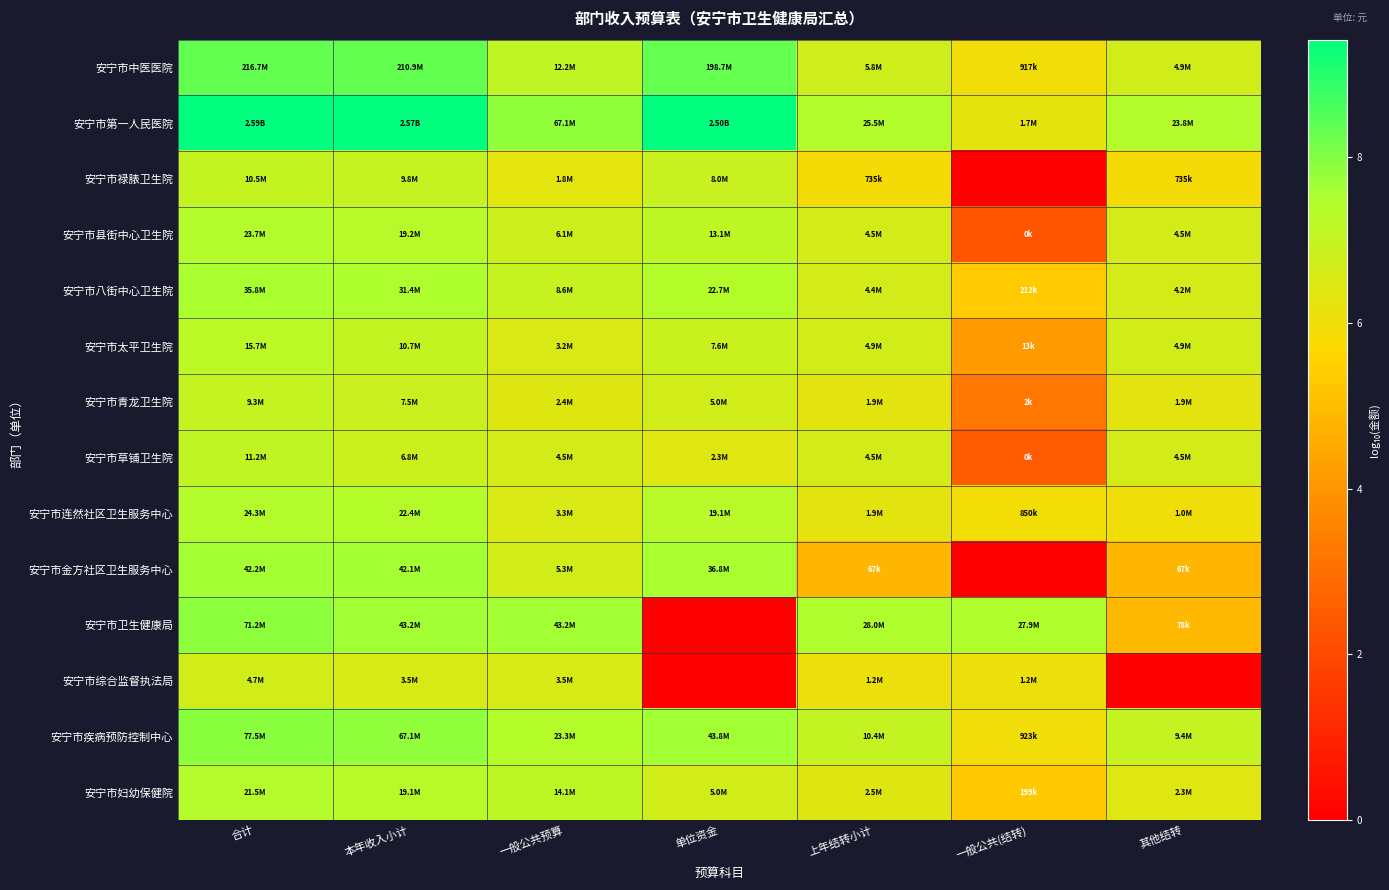

Reading left to right, what are all the values shown in this chart?

安宁市中医医院: 合计=8.3	本年收入小计=8.3	一般公共预算=7.1	单位资金=8.3	上年结转小计=6.8	一般公共(结转)=6.0	其他结转=6.7
安宁市第一人民医院: 合计=9.4	本年收入小计=9.4	一般公共预算=7.8	单位资金=9.4	上年结转小计=7.4	一般公共(结转)=6.2	其他结转=7.4
安宁市禄脿卫生院: 合计=7.0	本年收入小计=7.0	一般公共预算=6.3	单位资金=6.9	上年结转小计=5.9	一般公共(结转)=0.0	其他结转=5.9
安宁市县街中心卫生院: 合计=7.4	本年收入小计=7.3	一般公共预算=6.8	单位资金=7.1	上年结转小计=6.7	一般公共(结转)=2.3	其他结转=6.7
安宁市八街中心卫生院: 合计=7.6	本年收入小计=7.5	一般公共预算=6.9	单位资金=7.4	上年结转小计=6.6	一般公共(结转)=5.3	其他结转=6.6
安宁市太平卫生院: 合计=7.2	本年收入小计=7.0	一般公共预算=6.5	单位资金=6.9	上年结转小计=6.7	一般公共(结转)=4.1	其他结转=6.7
安宁市青龙卫生院: 合计=7.0	本年收入小计=6.9	一般公共预算=6.4	单位资金=6.7	上年结转小计=6.3	一般公共(结转)=3.2	其他结转=6.3
安宁市草铺卫生院: 合计=7.1	本年收入小计=6.8	一般公共预算=6.6	单位资金=6.4	上年结转小计=6.7	一般公共(结转)=2.5	其他结转=6.7
安宁市连然社区卫生服务中心: 合计=7.4	本年收入小计=7.4	一般公共预算=6.5	单位资金=7.3	上年结转小计=6.3	一般公共(结转)=5.9	其他结转=6.0
安宁市金方社区卫生服务中心: 合计=7.6	本年收入小计=7.6	一般公共预算=6.7	单位资金=7.6	上年结转小计=4.8	一般公共(结转)=0.0	其他结转=4.8
安宁市卫生健康局: 合计=7.9	本年收入小计=7.6	一般公共预算=7.6	单位资金=0.0	上年结转小计=7.4	一般公共(结转)=7.4	其他结转=4.9
安宁市综合监督执法局: 合计=6.7	本年收入小计=6.5	一般公共预算=6.5	单位资金=0.0	上年结转小计=6.1	一般公共(结转)=6.1	其他结转=0.0
安宁市疾病预防控制中心: 合计=7.9	本年收入小计=7.8	一般公共预算=7.4	单位资金=7.6	上年结转小计=7.0	一般公共(结转)=6.0	其他结转=7.0
安宁市妇幼保健院: 合计=7.3	本年收入小计=7.3	一般公共预算=7.1	单位资金=6.7	上年结转小计=6.4	一般公共(结转)=5.3	其他结转=6.4